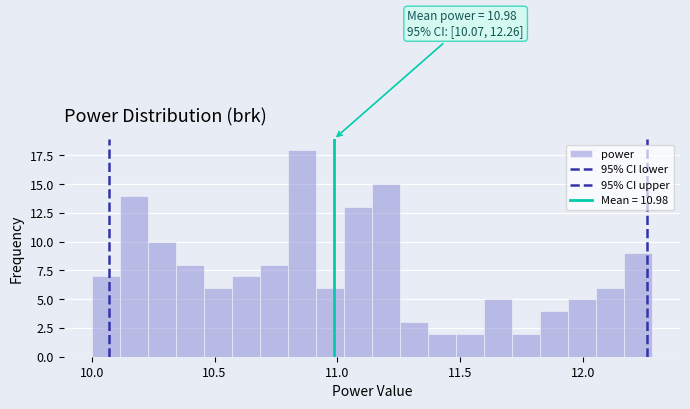

Read against the x-axis, roughly where is the centre of the tallest bar?

10.85